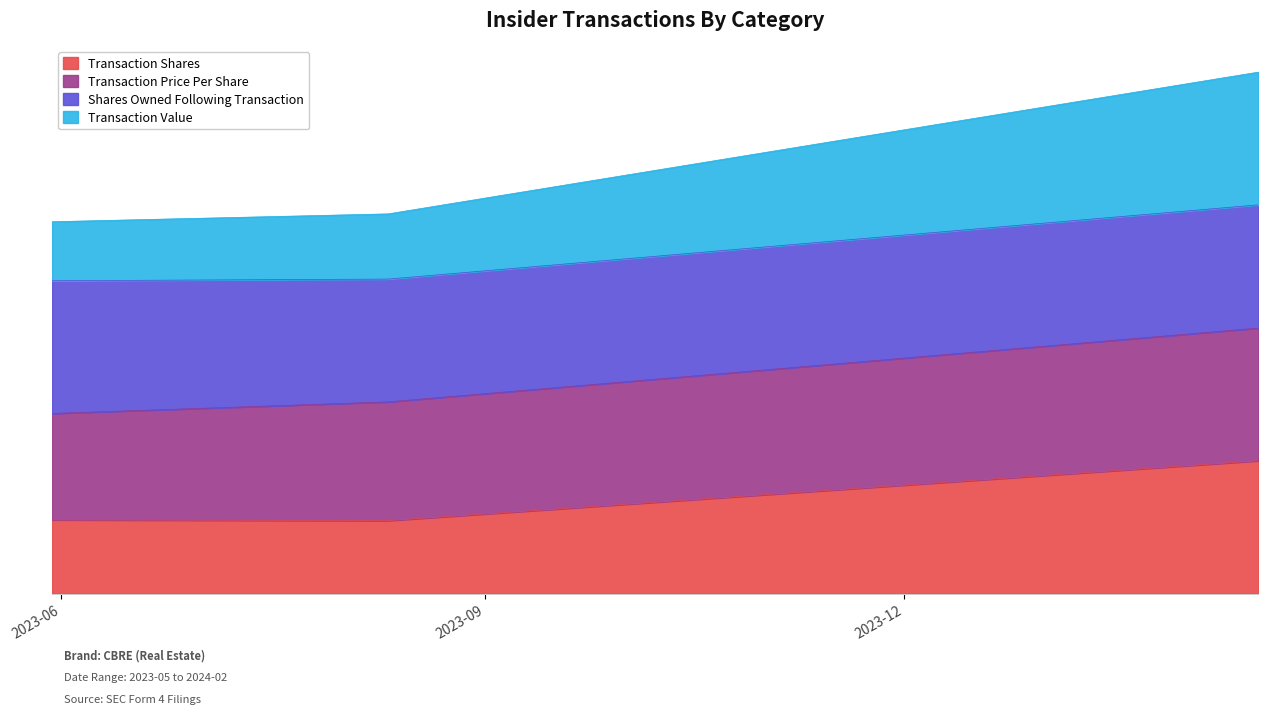

Is it true that Transaction Value equals 138123.7 at 2023-05-30?

False